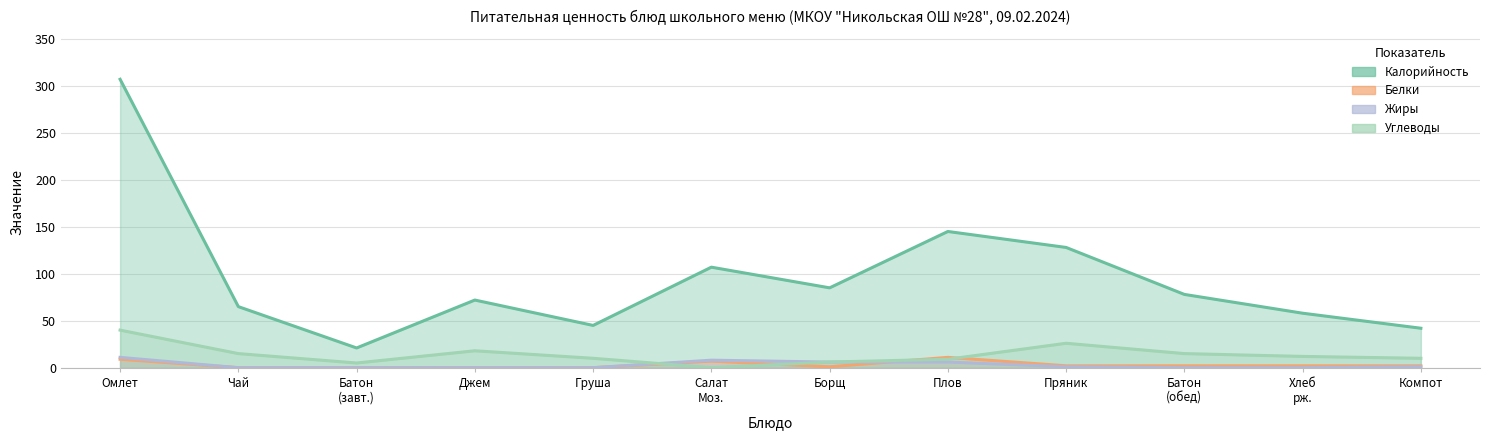

What is the label of the 3rd point from the right?

Батон (обед)